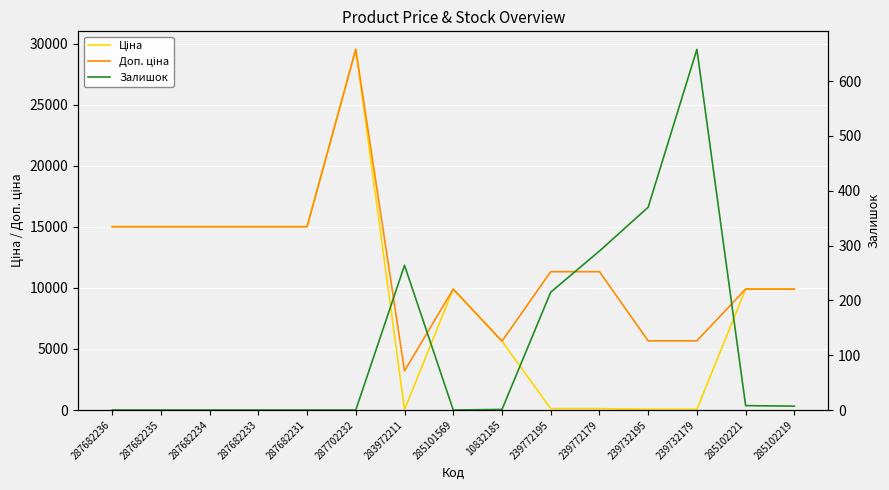

How many interior local valleys does the Ціна series have?

1